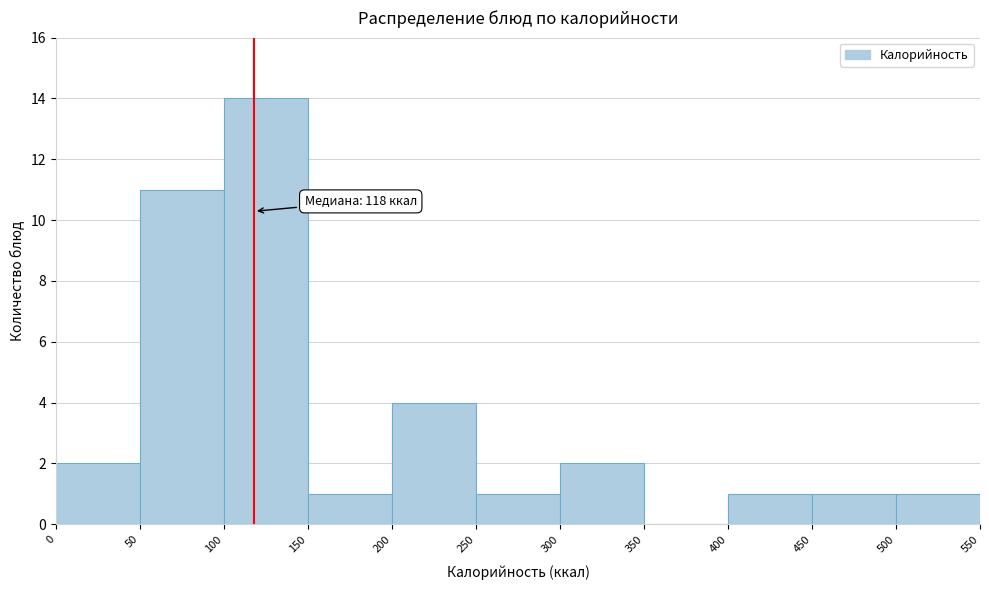

Which range on the x-axis has the tallest bar?

100 to 150